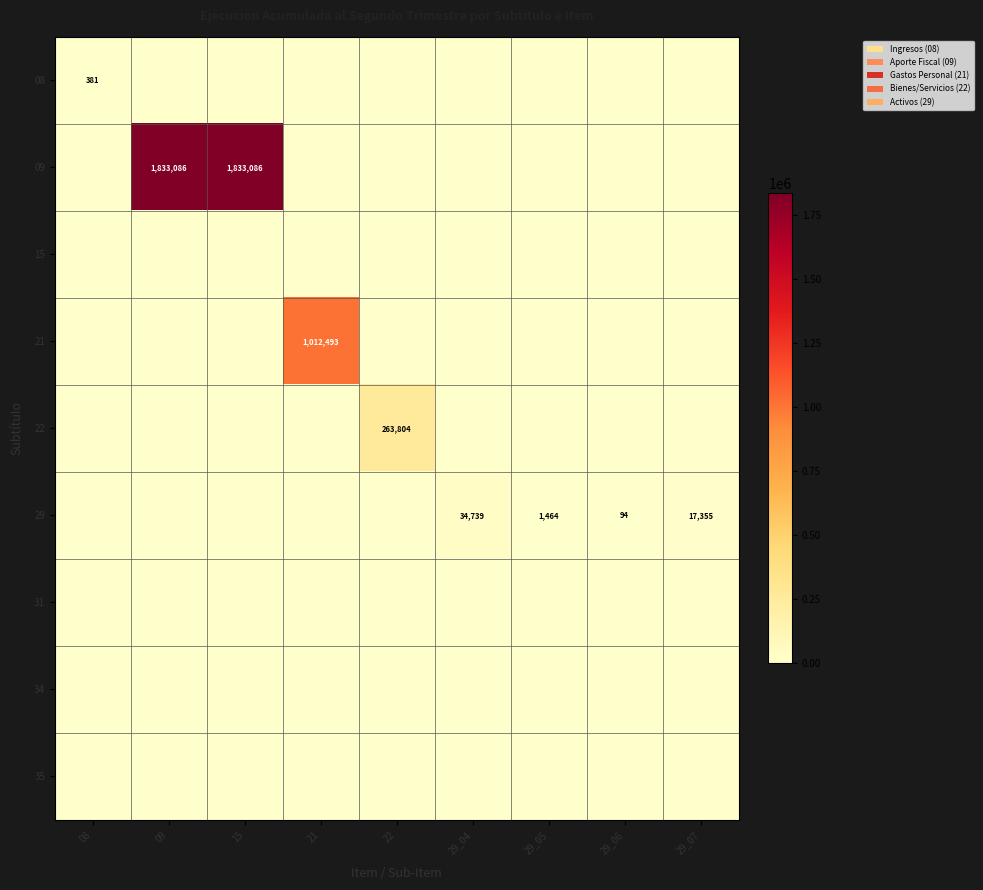

Is it true that 29 equals 94 at 29_06?

True